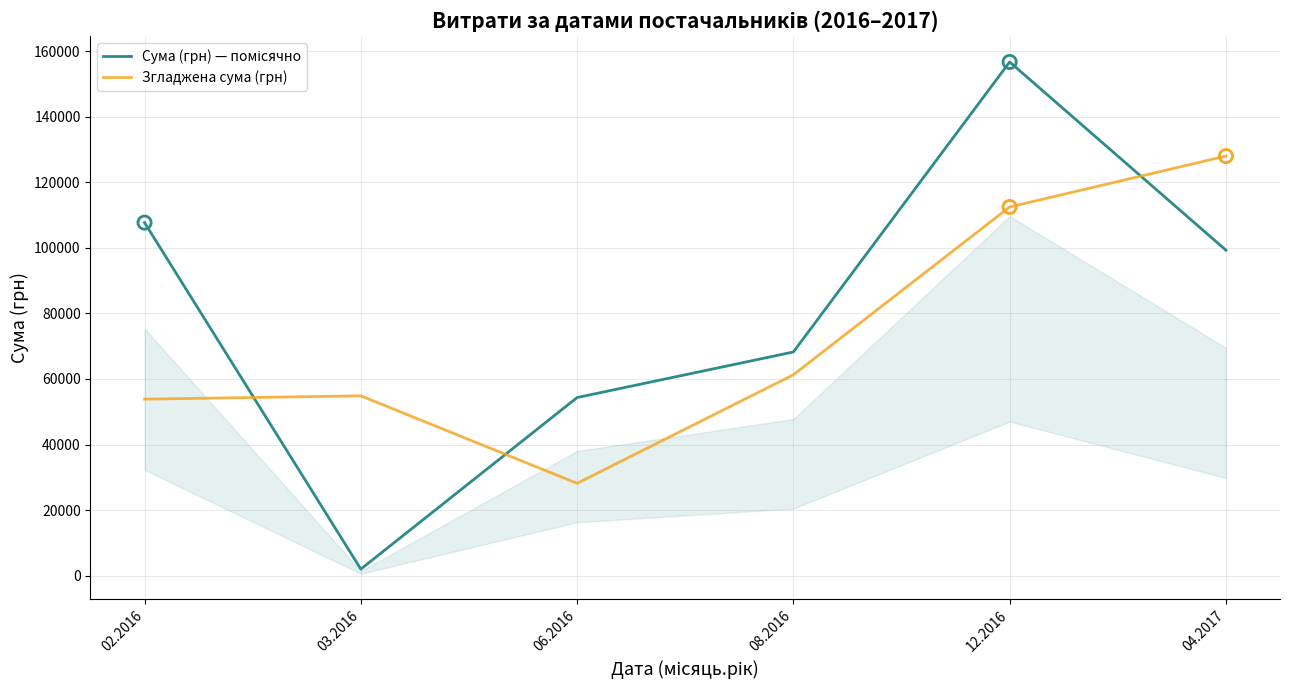

Which series has the largest total across all categories?

Сума (грн) — помісячно